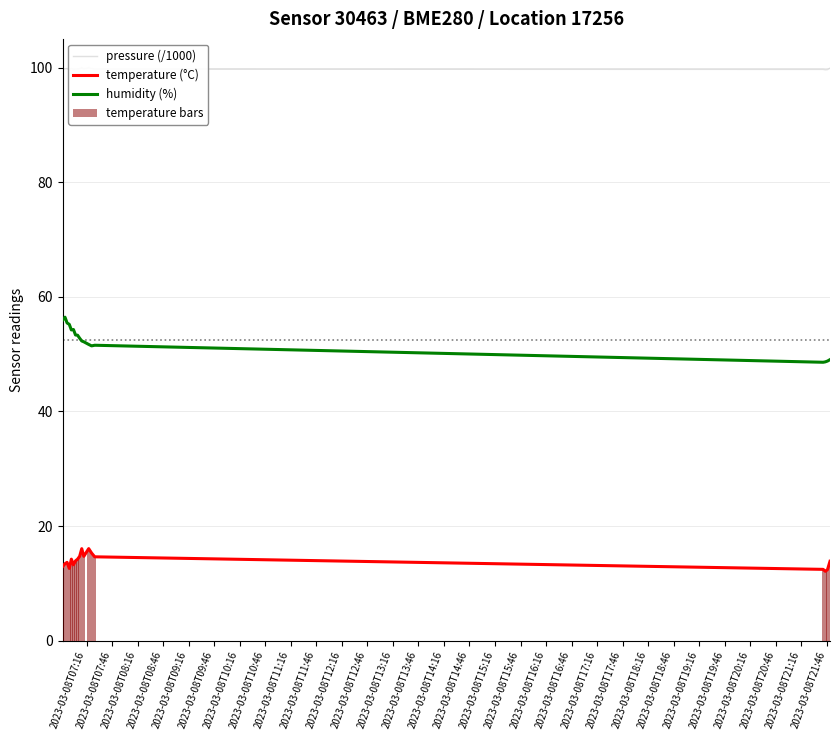

Reading left to right, transcribe all the data shown in this chart.

pressure (/1000): 99.8	99.8	99.9	99.6	99.9	99.7	99.7	99.8	99.8	100.0	99.8	100.0	99.9	99.7	99.7	99.6	99.7	99.9
temperature (°C): 12.9	13.4	13.7	12.6	14.2	13.2	13.9	14.2	14.7	16.1	14.7	16.1	15.3	14.6	12.4	12.1	12.4	13.8
humidity (%): 55.9	56.5	55.5	55.2	54.2	54.3	53.4	53.3	52.8	52.3	52.2	51.7	51.5	51.6	48.6	48.7	48.8	49.0
temperature bars: 12.9	13.4	13.7	12.6	14.2	13.2	13.9	14.2	14.7	16.1	14.7	16.1	15.3	14.6	12.4	12.1	12.4	13.8